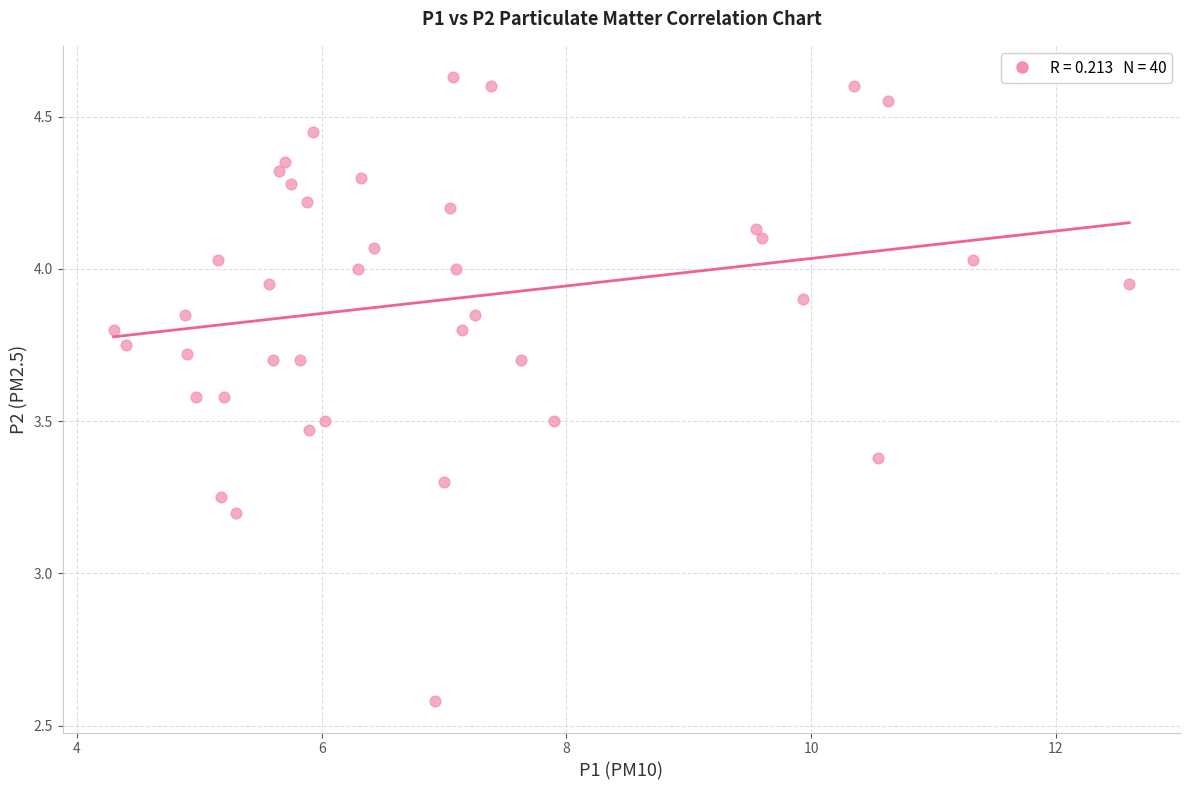

What is the range of X values (max minus min)?

8.3